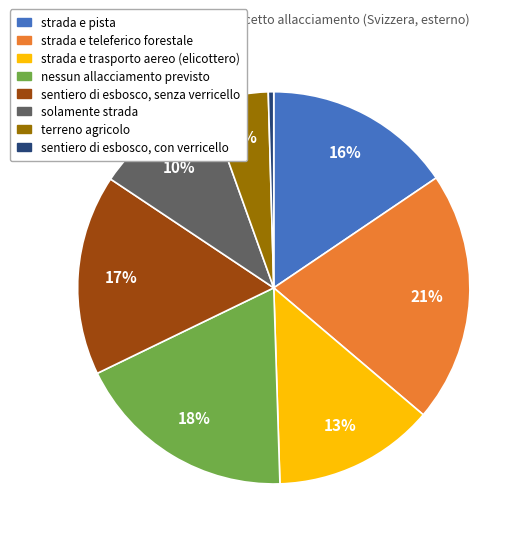

To the nearest percent, what is the average slice percentage?

12%